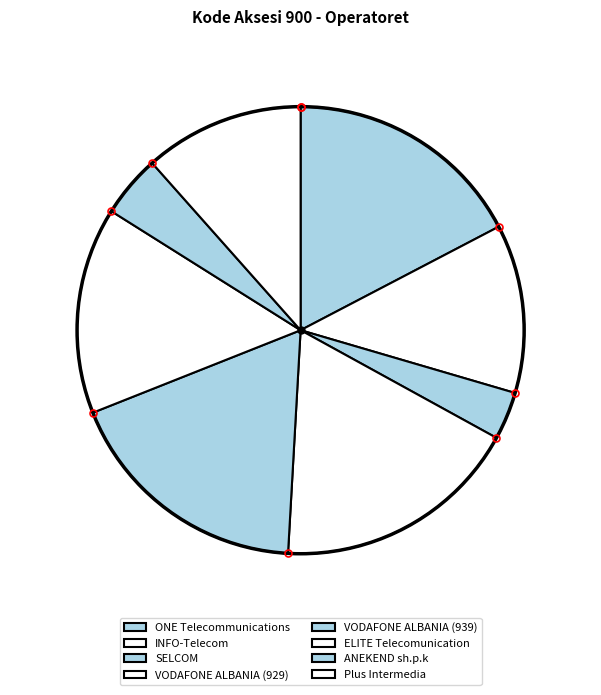

True or false: ONE Telecommunications accounts for 26% of the total.

False